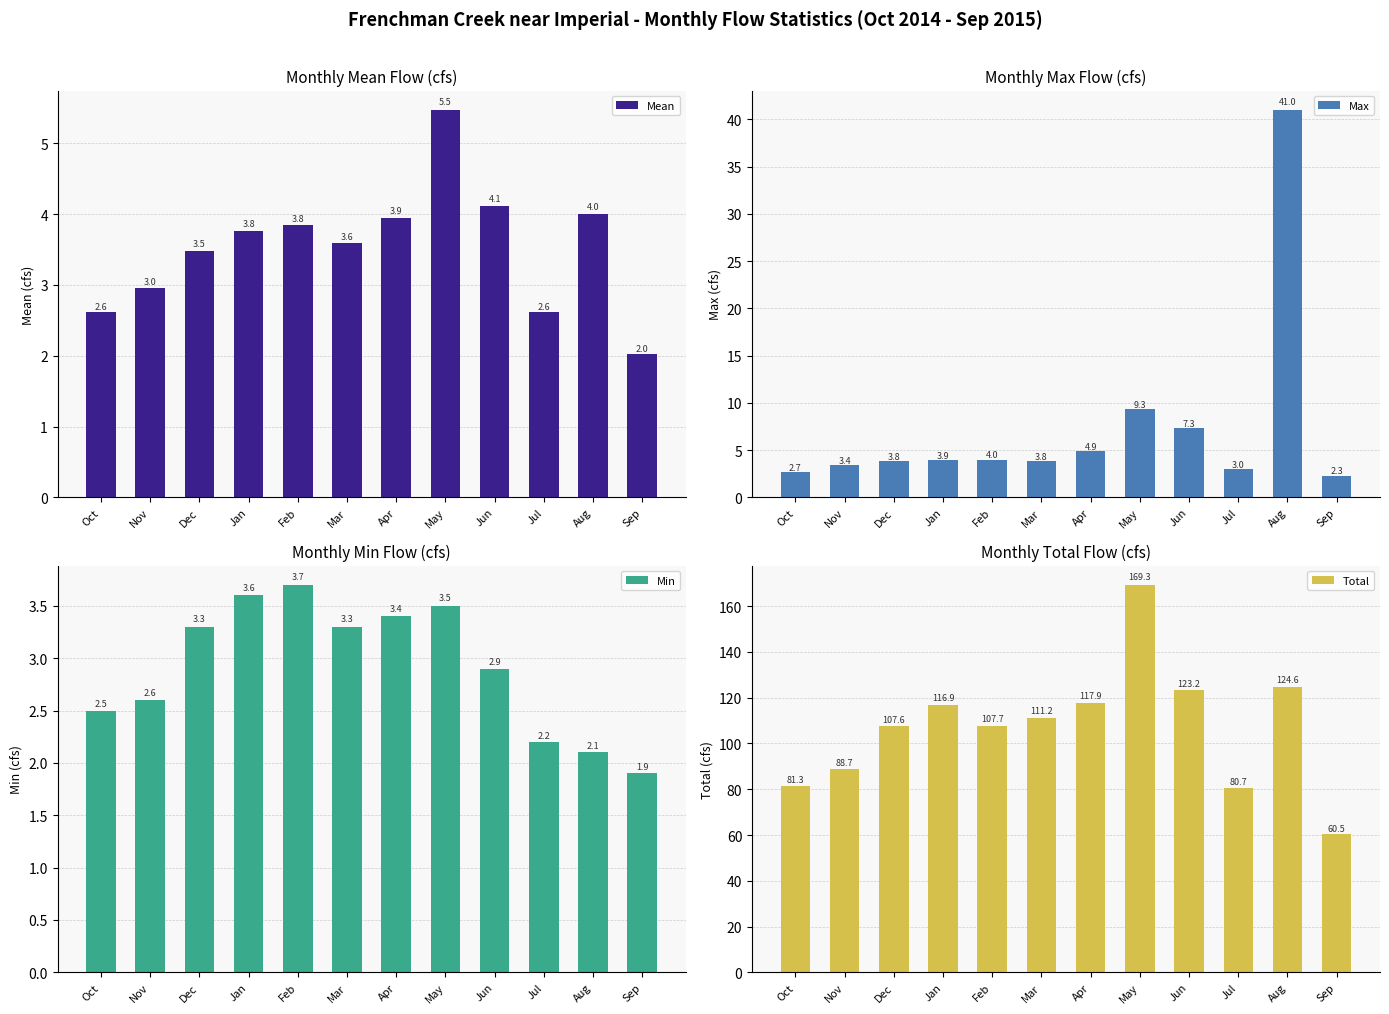

The value of Max at Nov is 1.2. True or false?

False